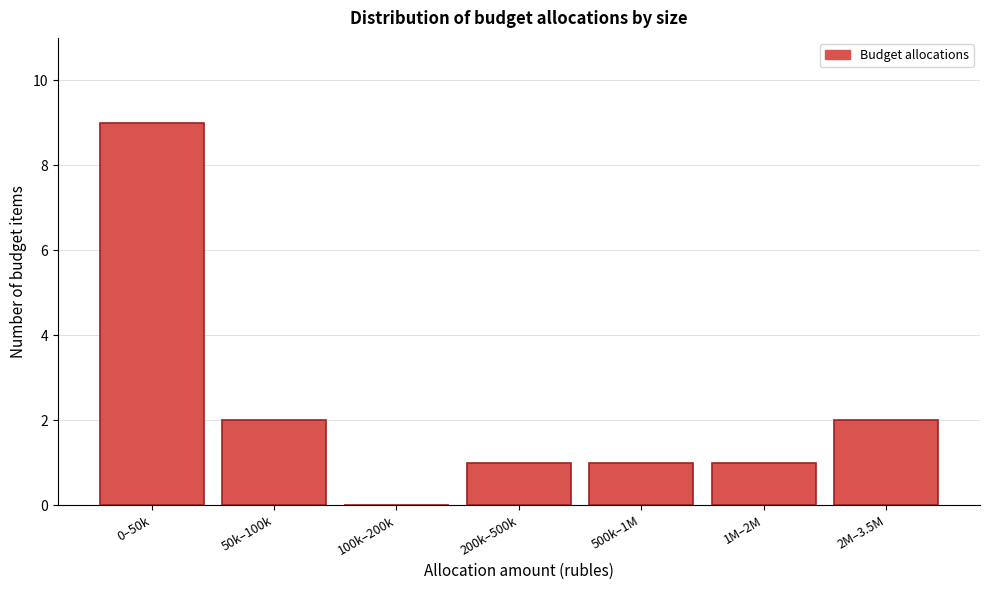

Reading left to right, transcribe all the data shown in this chart.

0–50k=9	50k–100k=2	100k–200k=0	200k–500k=1	500k–1M=1	1M–2M=1	2M–3.5M=2